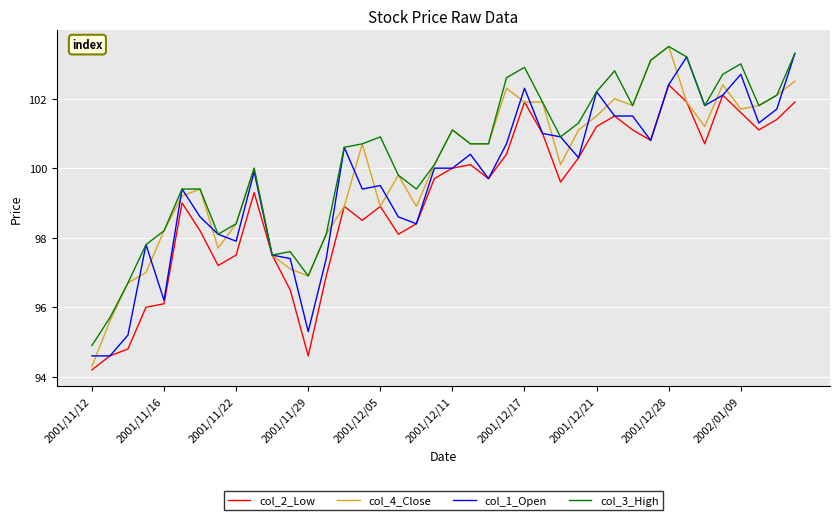

What is the minimum value shown in the chart?

94.2